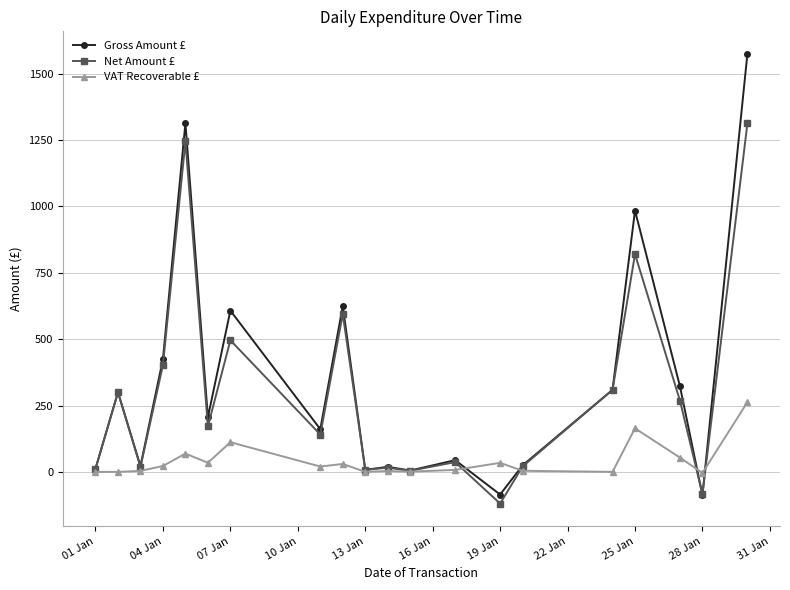

Which series has the largest range (max minus min)?

Gross Amount £